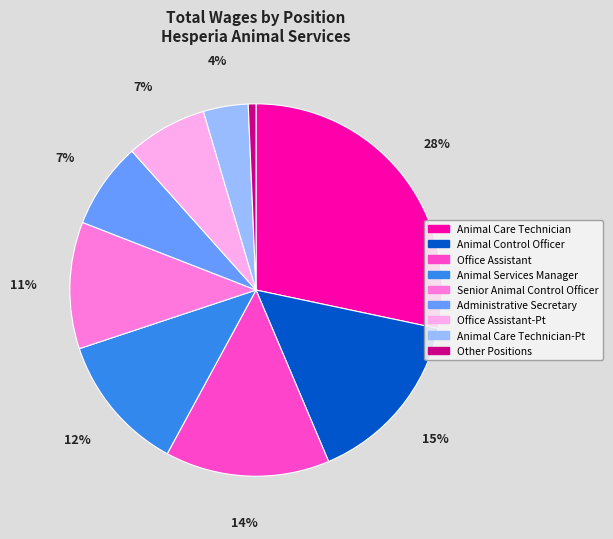

How many slices are in this pie chart?

9